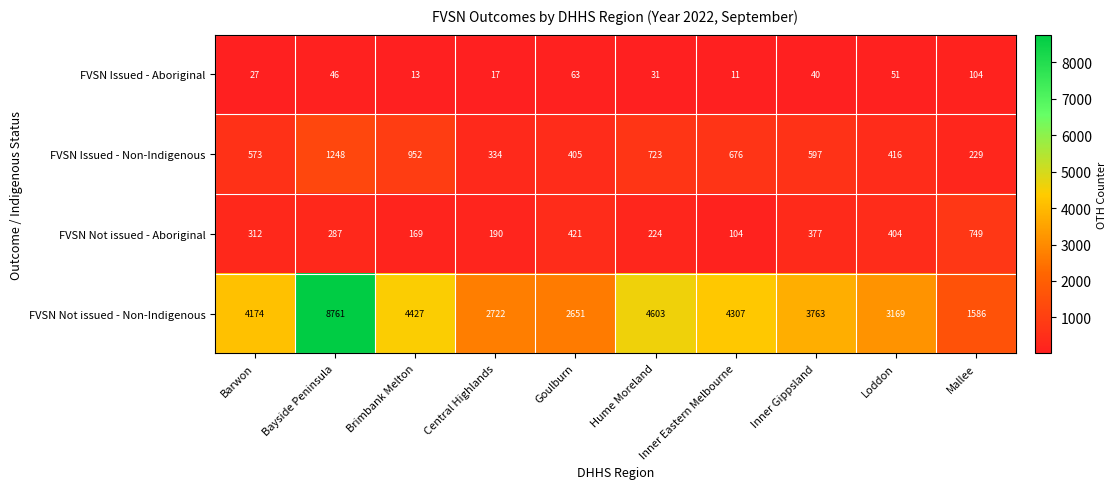

Which series has the widest spread of values?

FVSN Not issued - Non-Indigenous